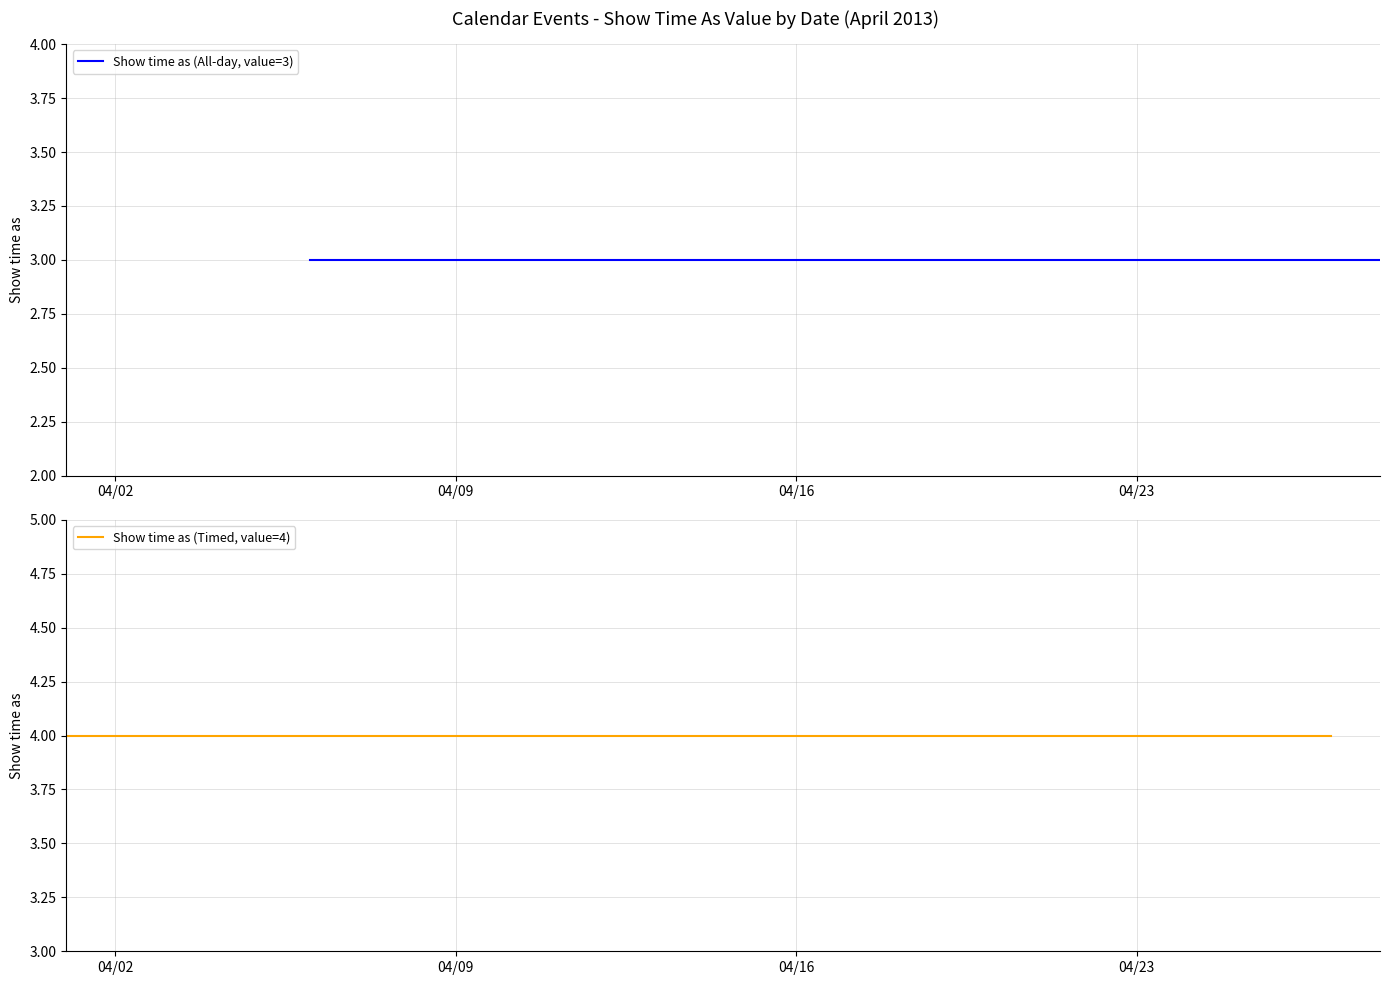

The chart shows a value of 3 at 4/16/2013. True or false?

True